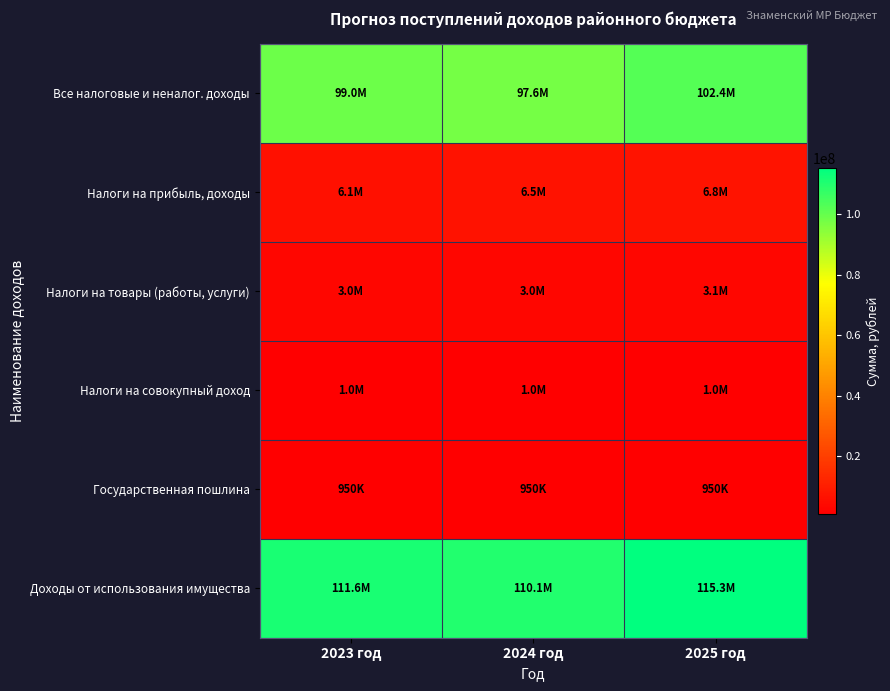

Which series has the largest total across all categories?

Доходы от использования имущества